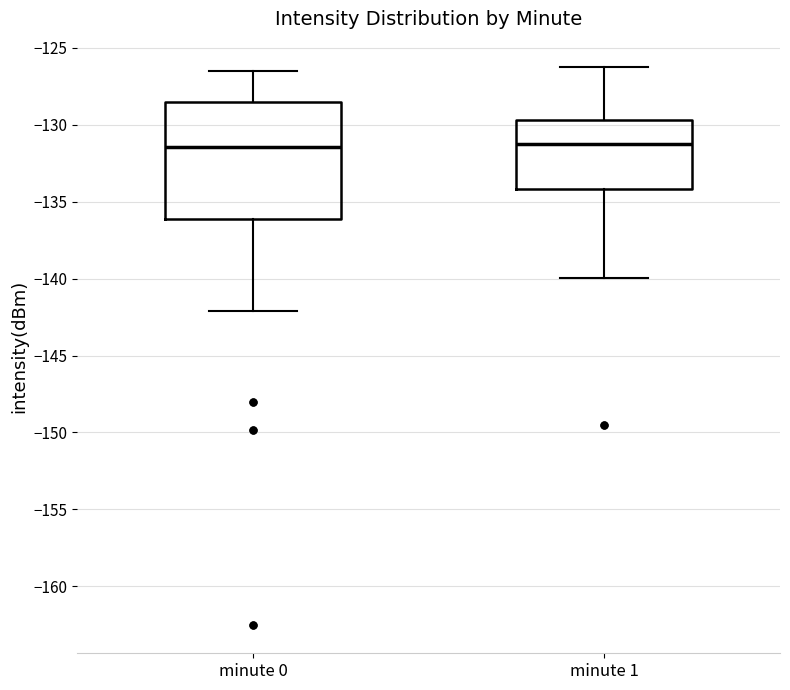

Comparing the boxes themselves (not the whiskers), which one is the tallest?

minute 0